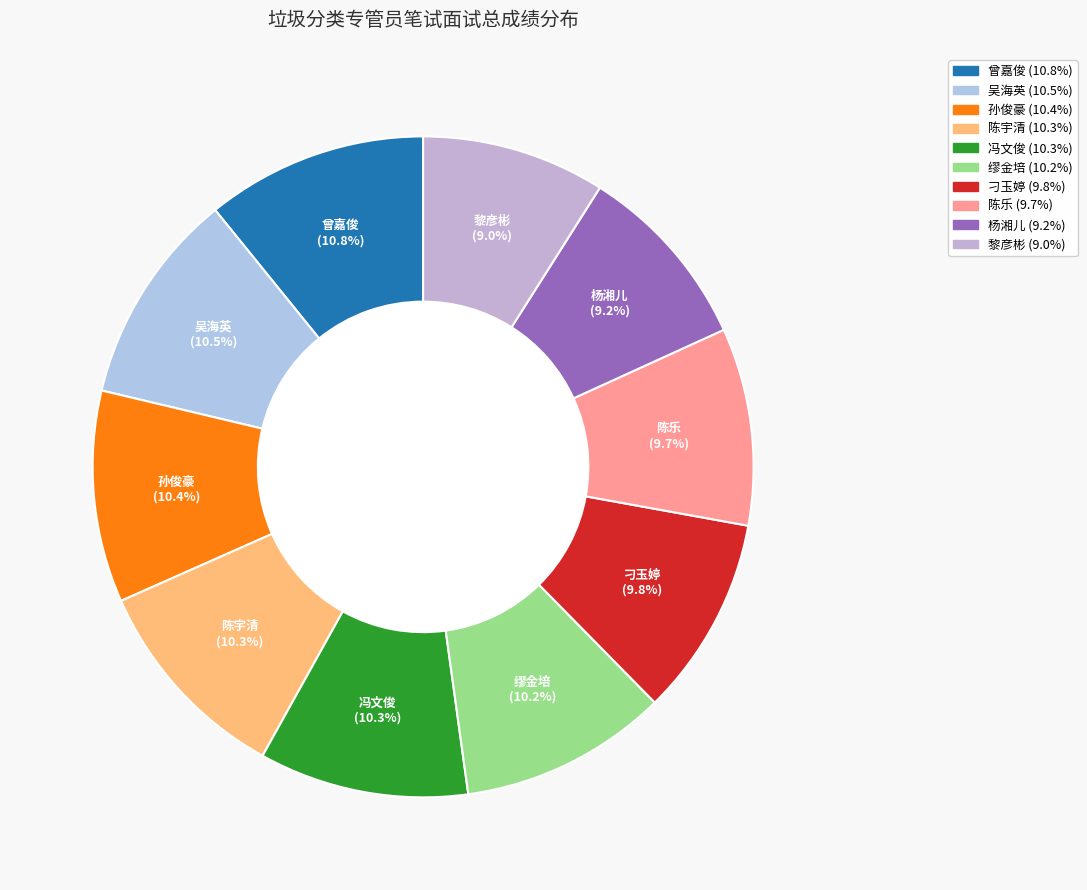

How many segments does this pie chart have?

10